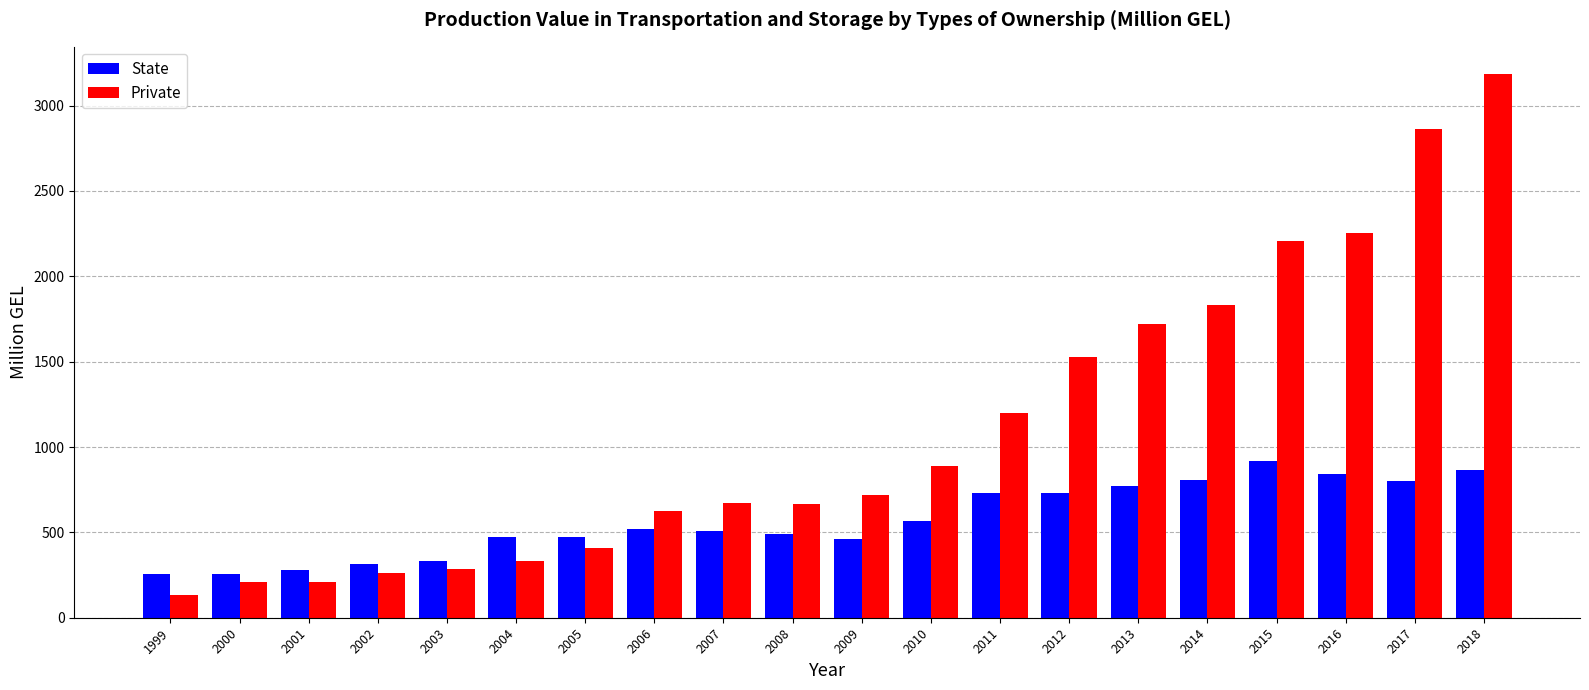

What is the maximum value shown in the chart?

3185.1